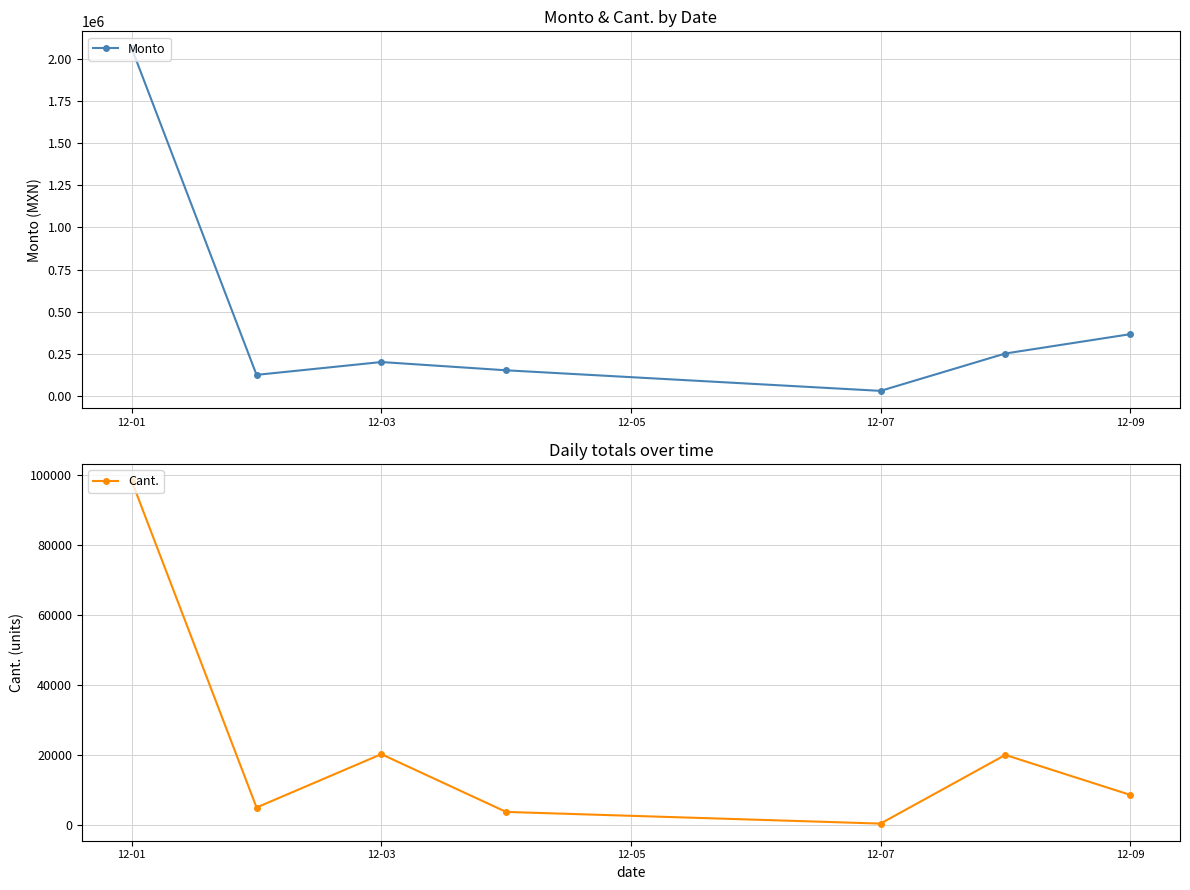

What are all the series names shown in the legend?

Monto, Cant.